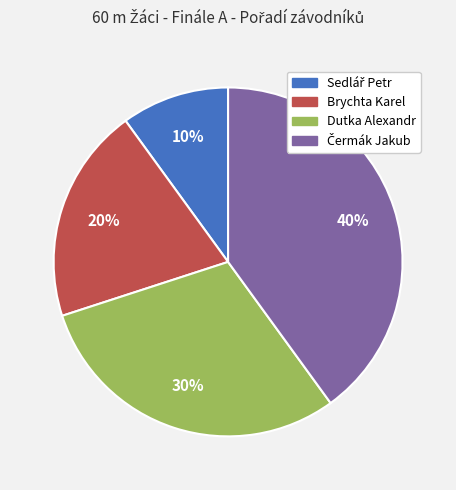

What percentage is the Brychta Karel slice, to the nearest percent?

20%